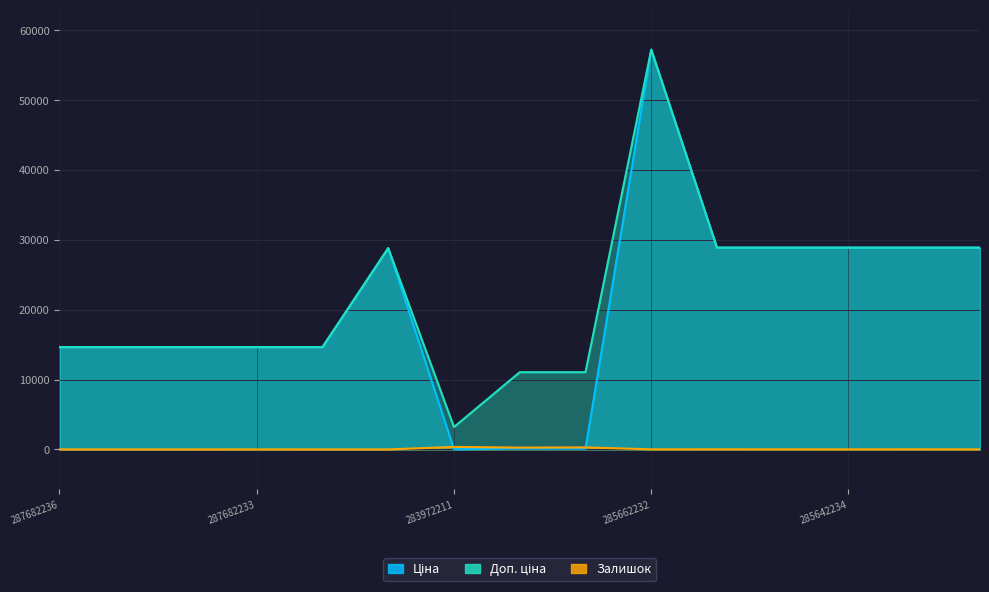

How many values in Залишок are above zero?

10